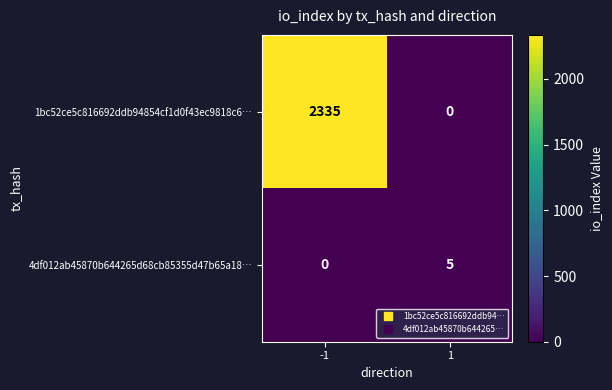

Is it true that 4df012ab45870b644265d68cb85355d47b65a18… equals 5 at 1?

True